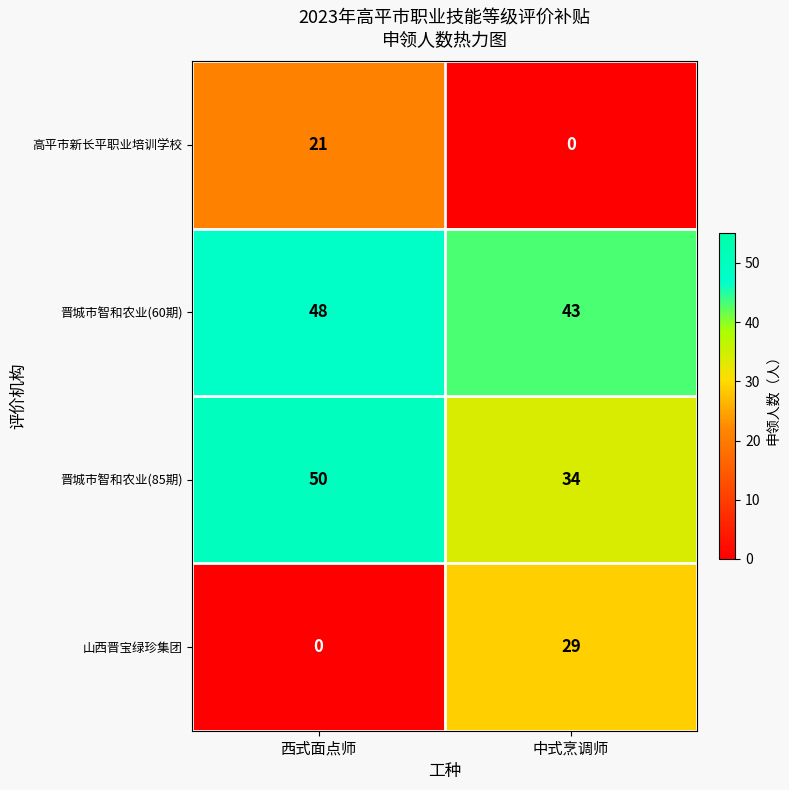

What is the sum of all 高平市新长平职业培训学校 values?

21